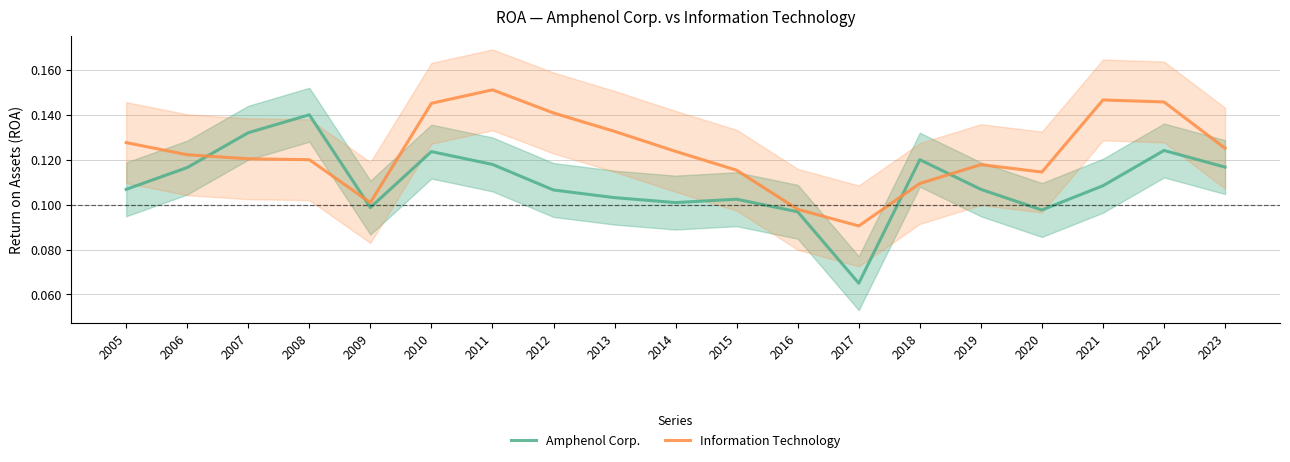

The value of Amphenol Corp. at 2019 is 0.1. True or false?

True